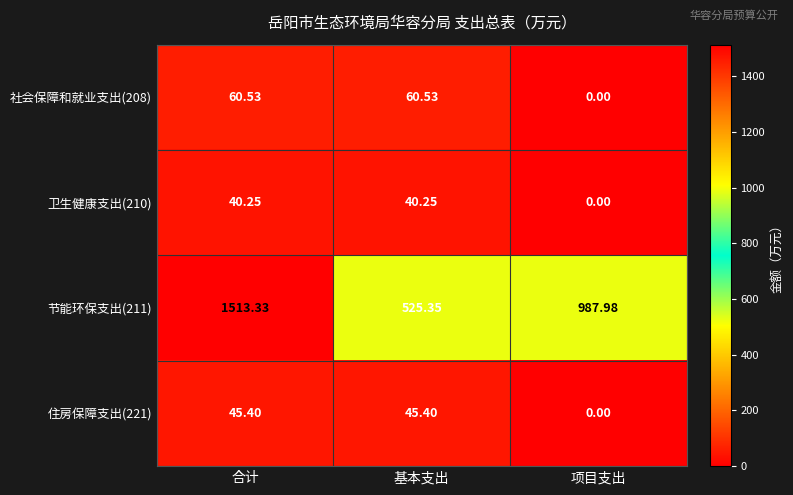

At which category is the sum across all series the highest?

合计